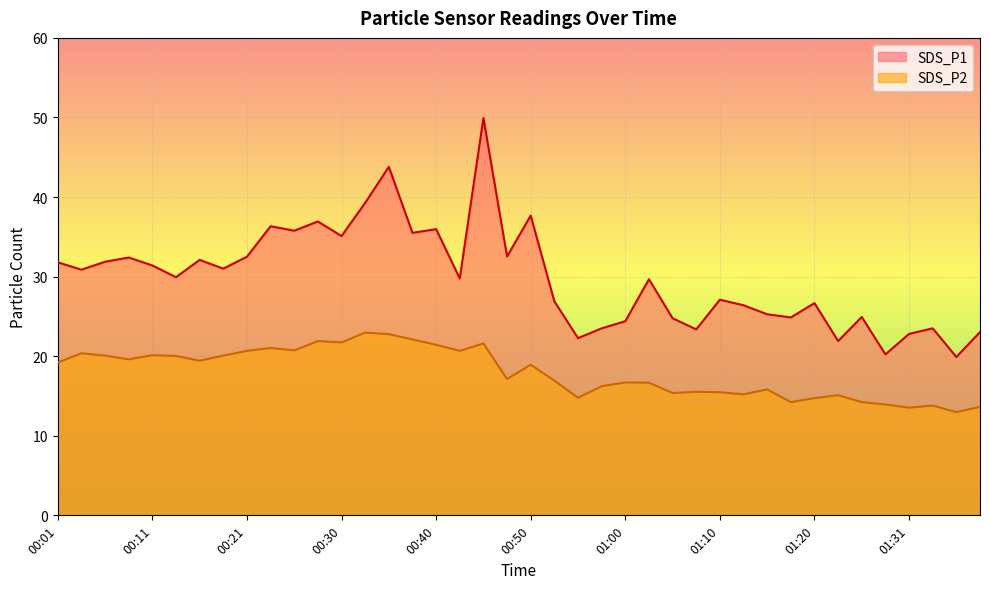

Is the value of SDS_P2 at 00:33 greater than the value of SDS_P1 at 01:10?

No